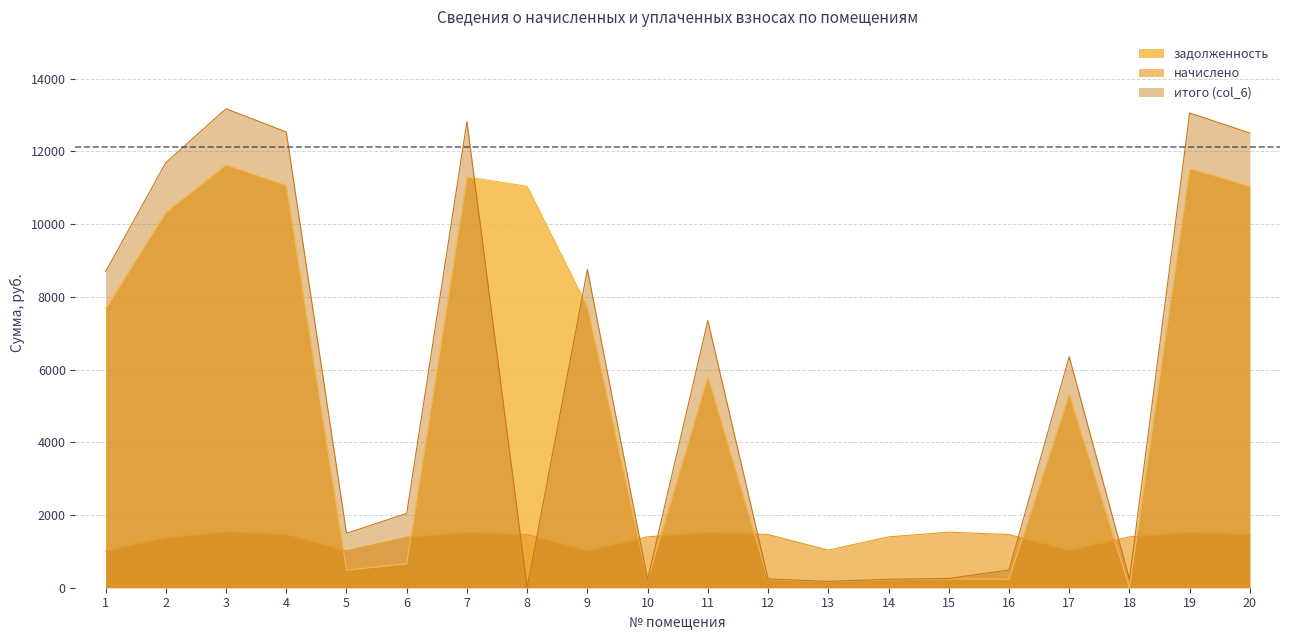

Reading right to left, transcribe all the data shown in this chart.

задолженность: 11042.4	11530.3	0.0	5331.6	232.1	242.0	221.5	164.3	232.2	5819.0	221.6	7729.7	11042.4	11296.8	659.3	482.8	11068.1	11633.0	10323.4	7678.3
начислено: 1462.9	1527.5	1398.2	1024.0	1462.9	1527.5	1398.2	1034.2	1462.9	1527.5	1398.2	1024.0	1462.9	1527.5	1384.6	1013.8	1466.3	1541.1	1367.6	1017.2
итого (col_6): 12505.3	13057.8	232.2	6355.6	486.9	254.4	232.7	172.8	243.4	7346.5	232.8	8753.7	0.0	12824.3	2044.0	1496.6	12534.4	13174.1	11690.9	8695.5